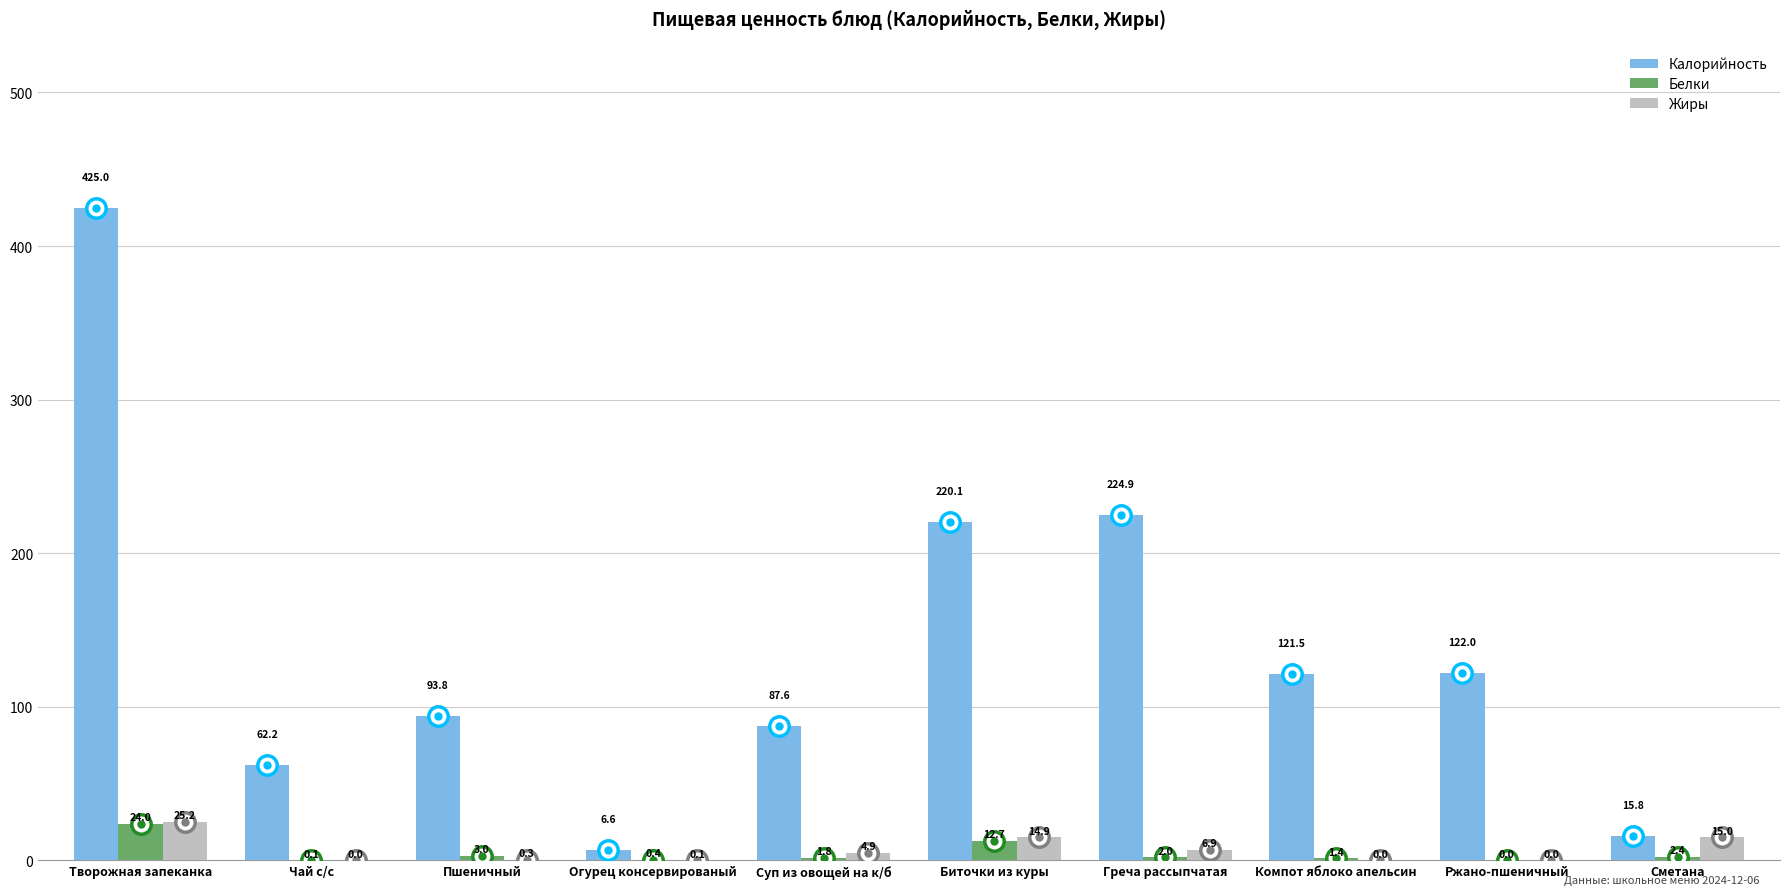

Between Творожная запеканка and Ржано-пшеничный, which series saw the biggest shift?

Калорийность